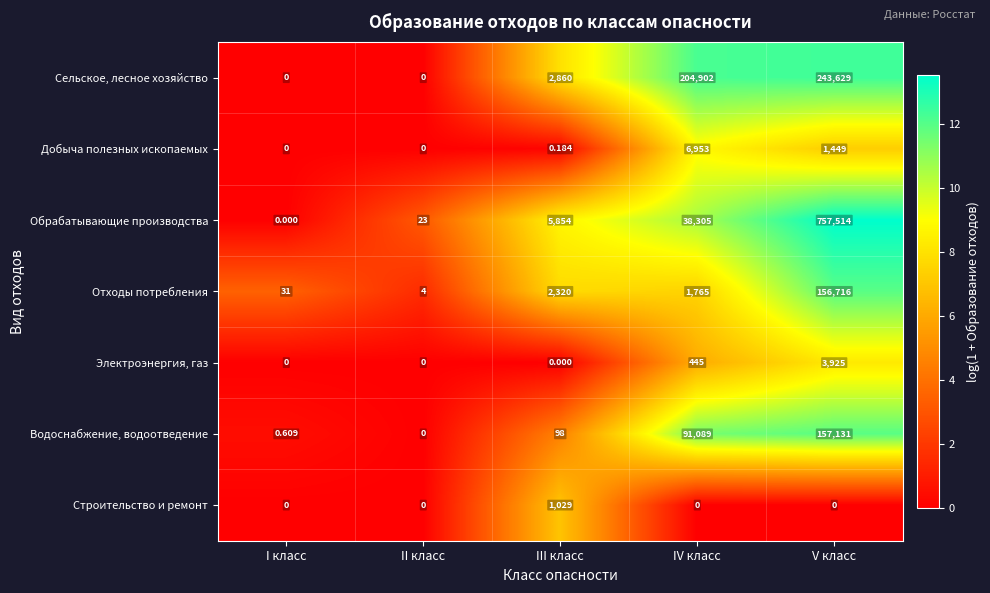

At how many categories does at least one series exceed 1?

5